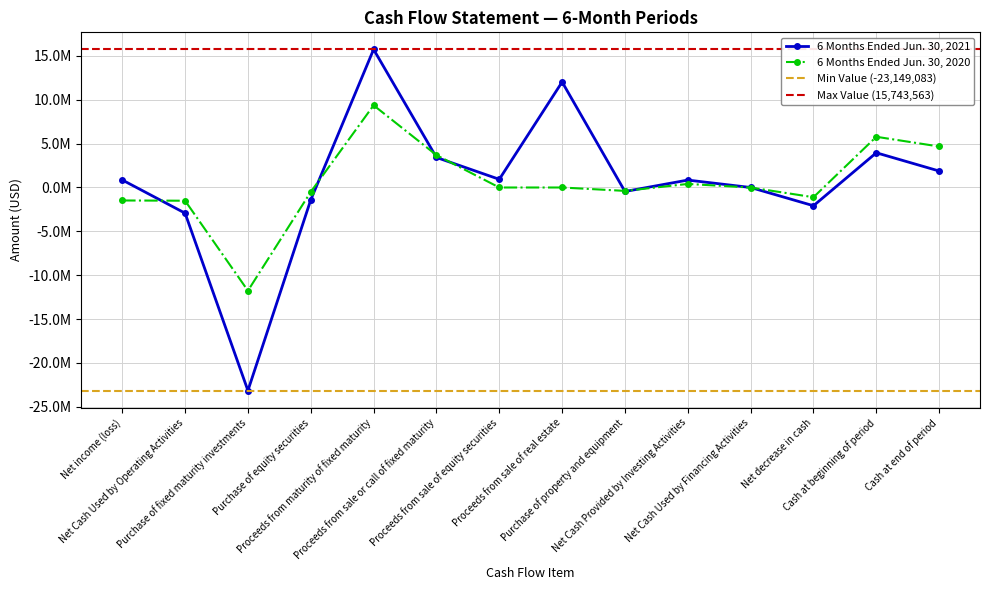

How many data points in 6 Months Ended Jun. 30, 2020 are above 0?

5